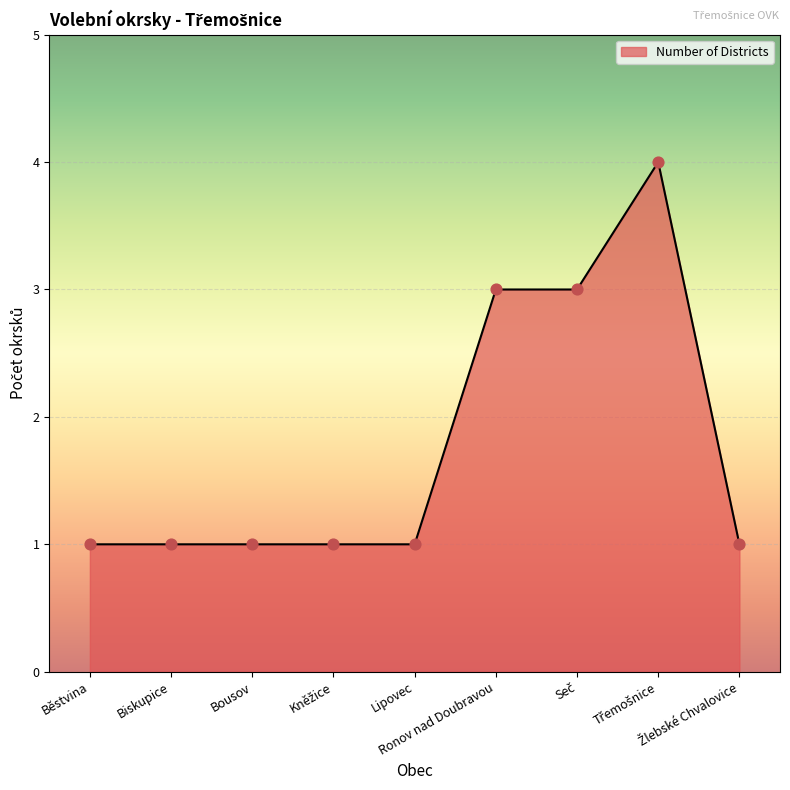

What is the greatest value displayed?

4